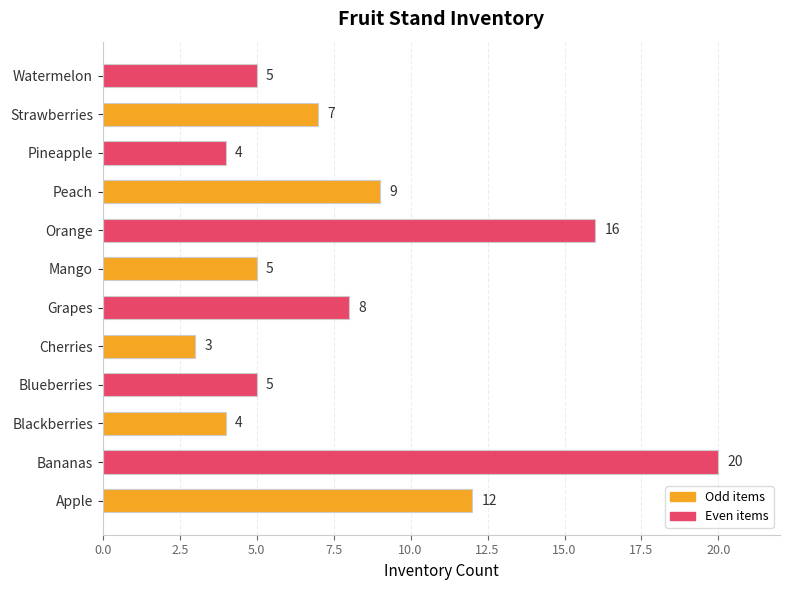

What is the change in value from Apple to Watermelon?

-7